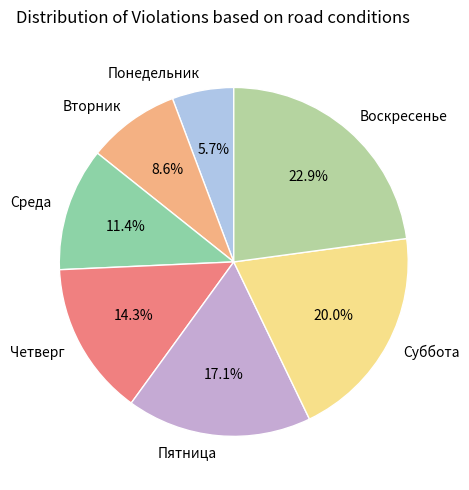

To the nearest percent, what is the average slice percentage?

14%